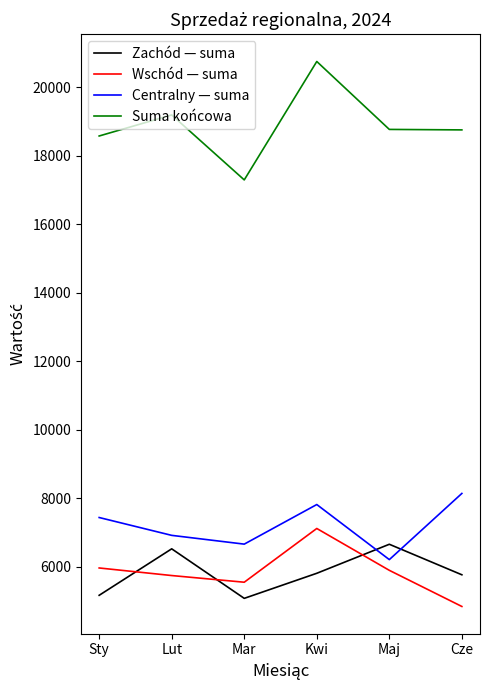

At which category does Zachód — suma reach its first local peak?

Lut